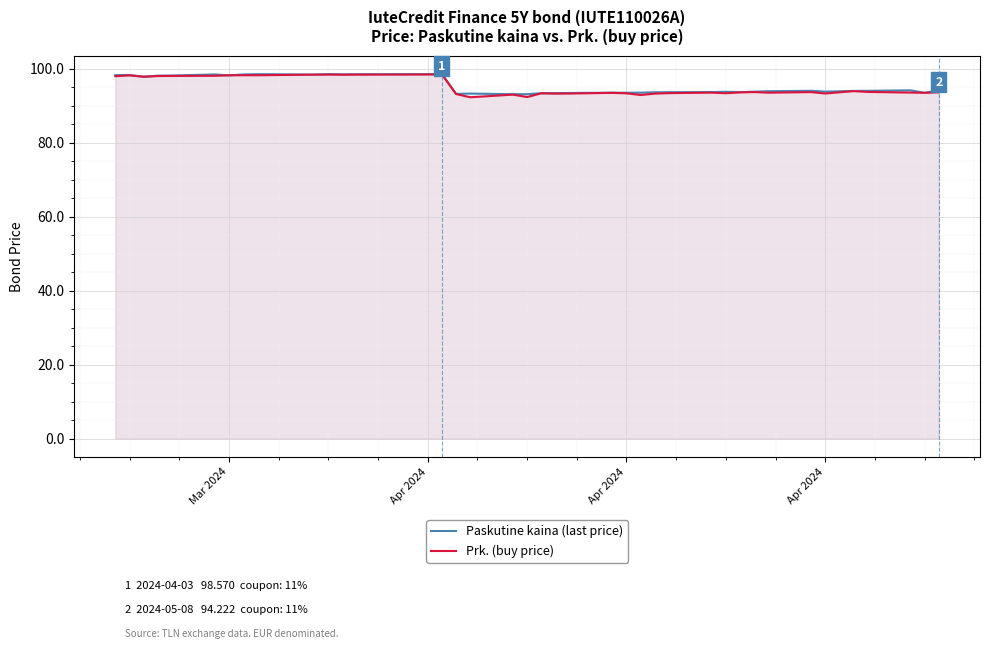

Does the chart display data point markers on the line(s)?

No